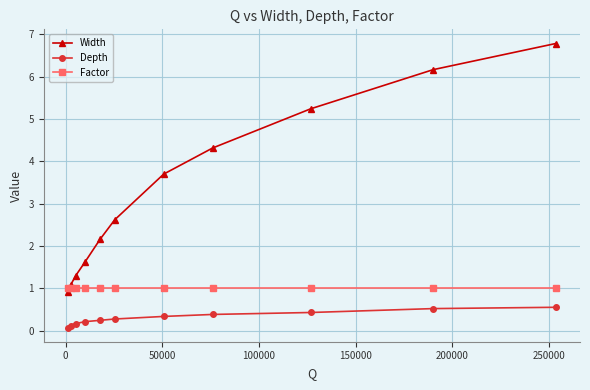

Reading left to right, extract all data points from this chart.

Width: 0.9	1.1	1.3	1.6	2.2	2.6	3.7	4.3	5.2	6.2	6.8
Depth: 0.1	0.1	0.2	0.2	0.2	0.3	0.3	0.4	0.4	0.5	0.6
Factor: 1.0	1.0	1.0	1.0	1.0	1.0	1.0	1.0	1.0	1.0	1.0